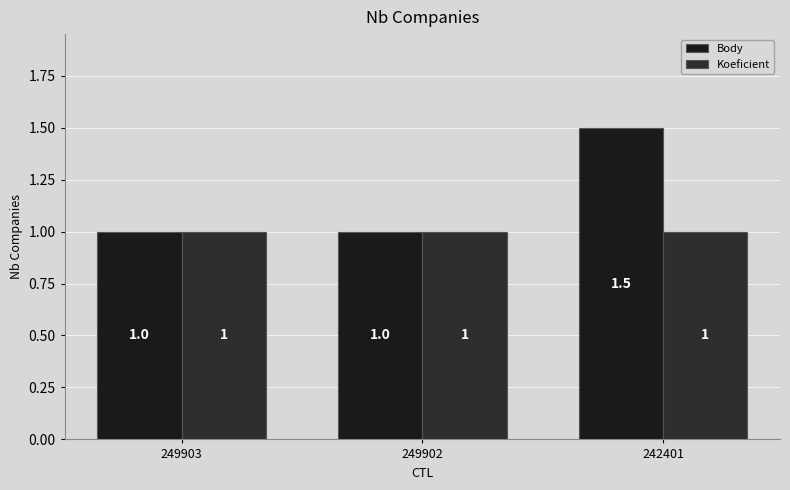

What are all the series names shown in the legend?

Body, Koeficient